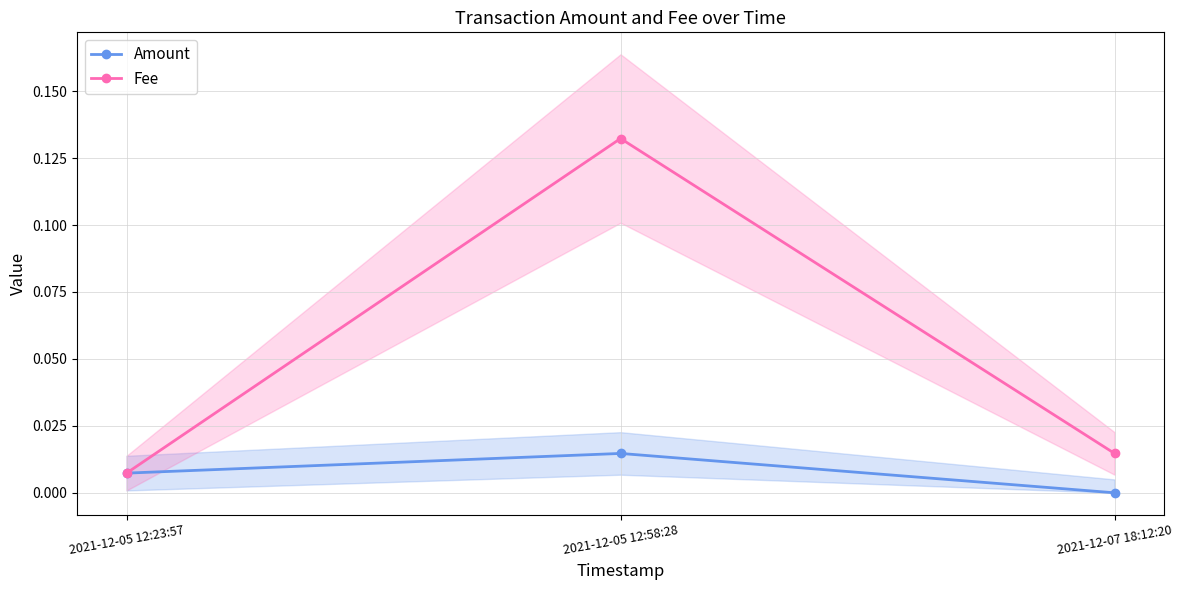

At which label does Fee reach its minimum?

2021-12-05 12:23:57